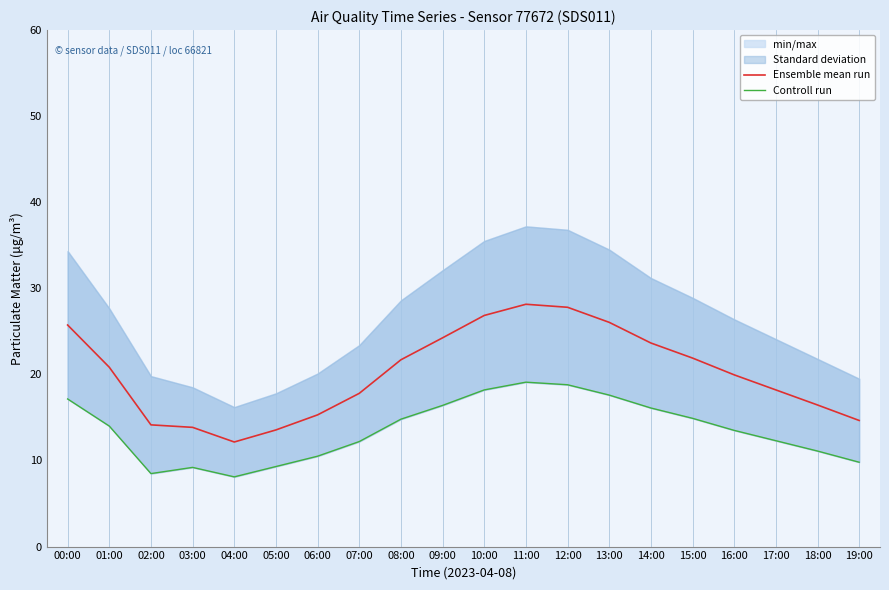

Rank the series by their average value, from highest to lowest.

Ensemble mean run, Controll run